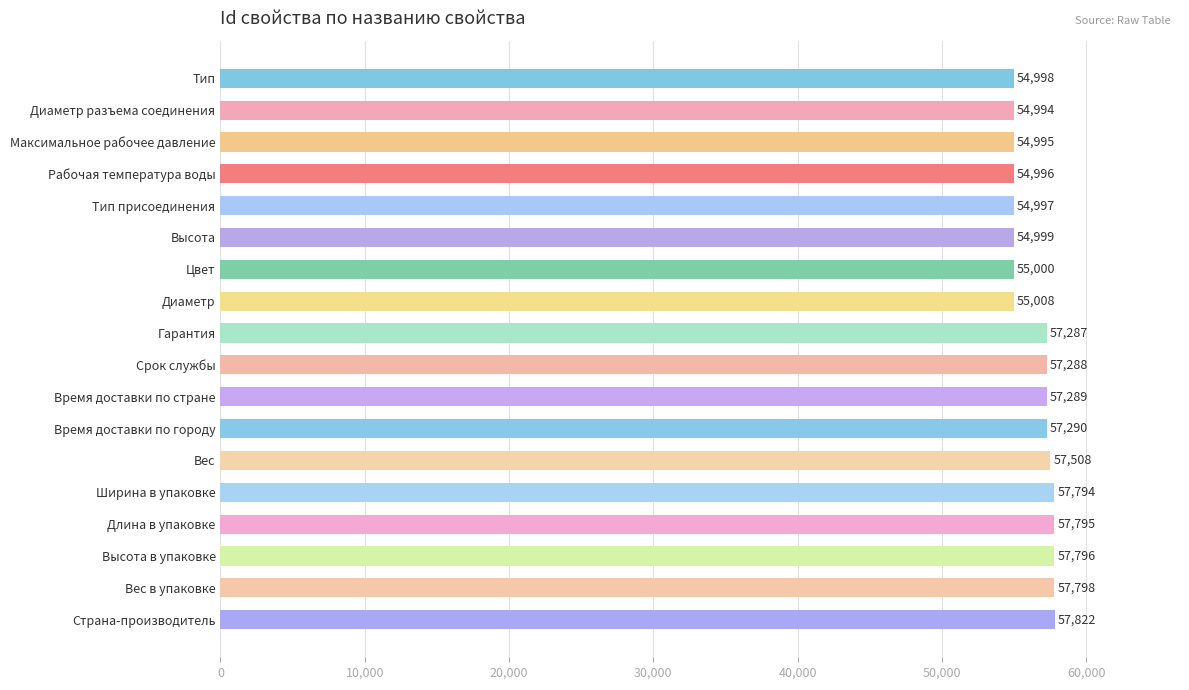

Reading bottom to top, transcribe all the data shown in this chart.

57822	57798	57796	57795	57794	57508	57290	57289	57288	57287	55008	55000	54999	54997	54996	54995	54994	54998